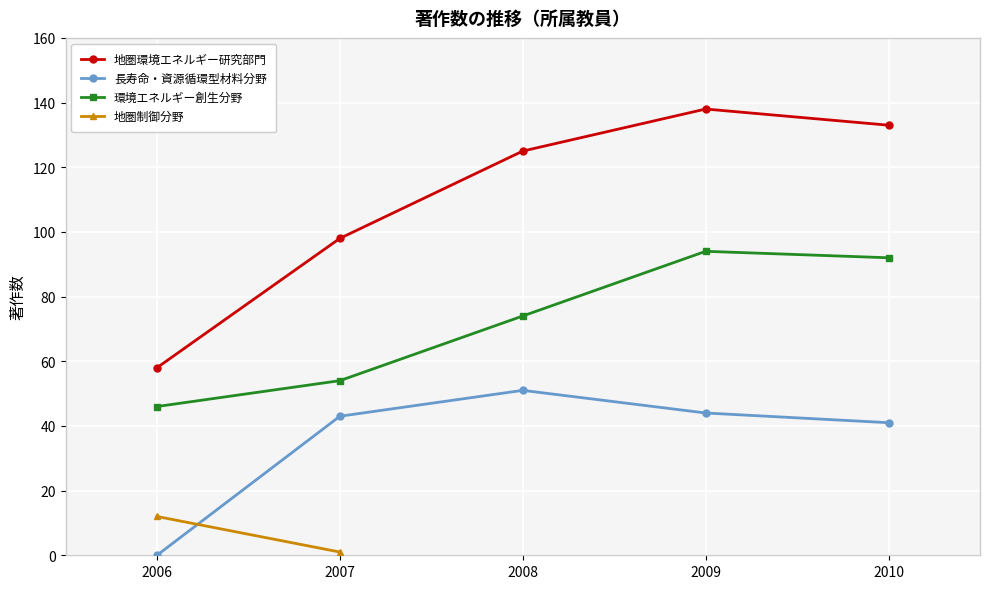

What is the difference between the maximum and minimum values in the 地圏制御分野 series?

11.0